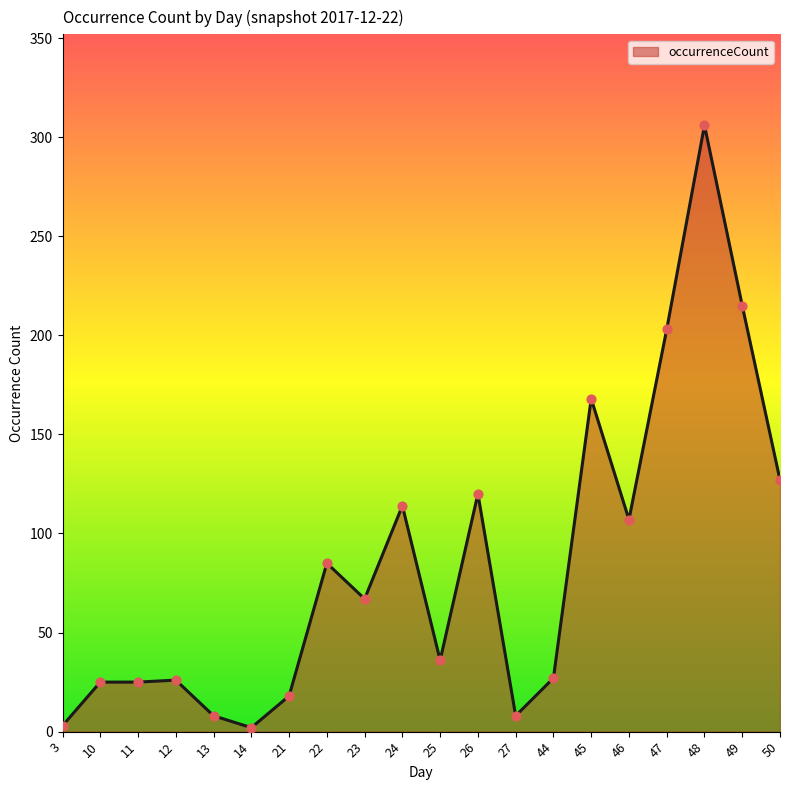

What is the change in value from 3 to 22?

+82